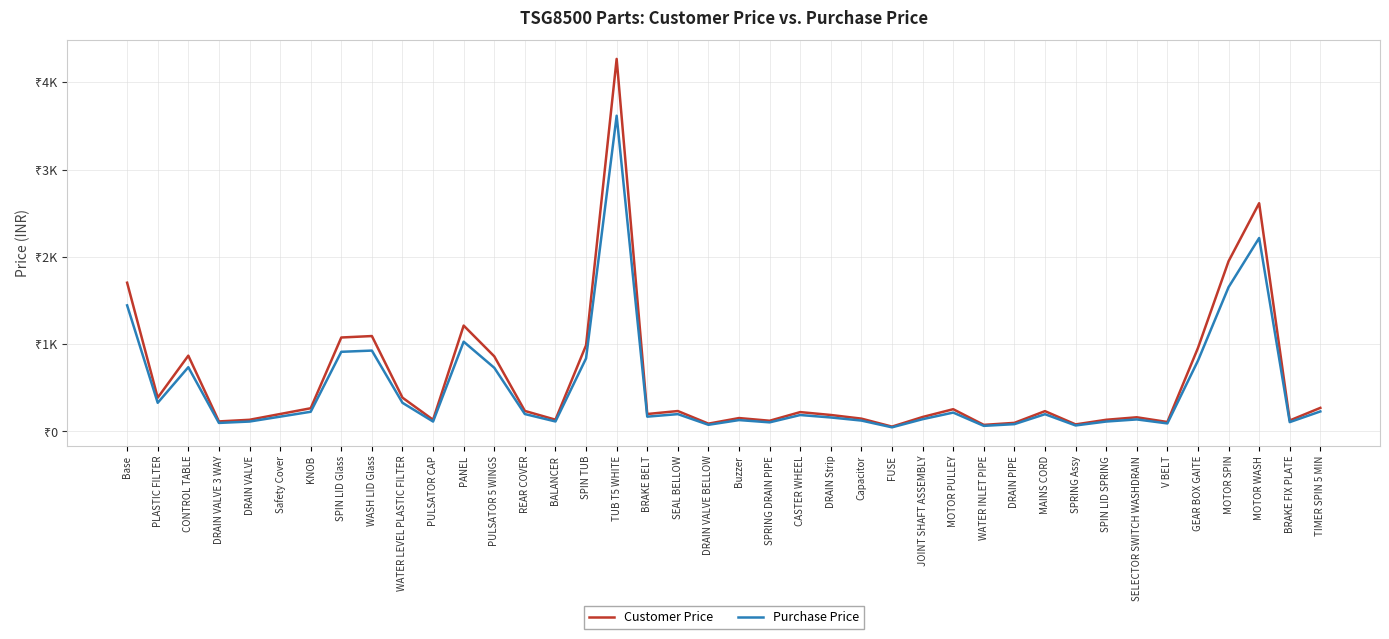

What are all the series names shown in the legend?

Customer Price, Purchase Price